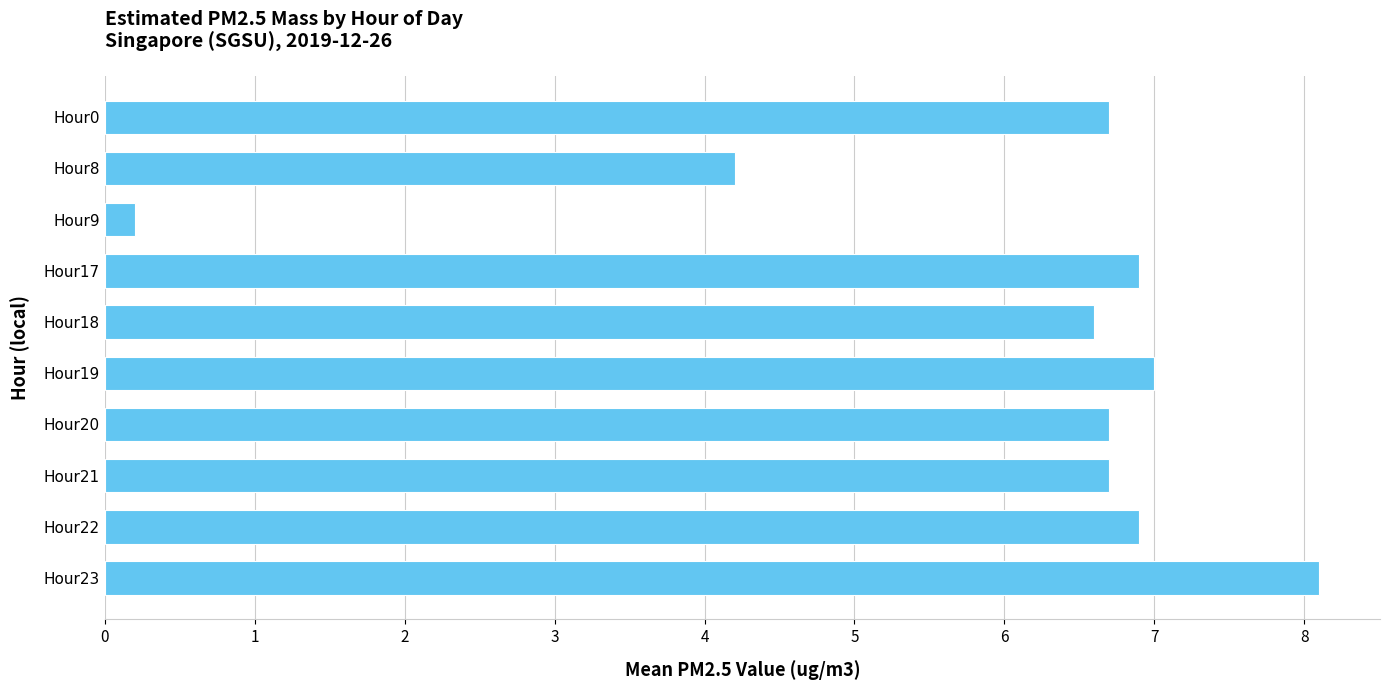

Reading bottom to top, list all the values displayed in this chart.

8.1	6.9	6.7	6.7	7.0	6.6	6.9	0.2	4.2	6.7